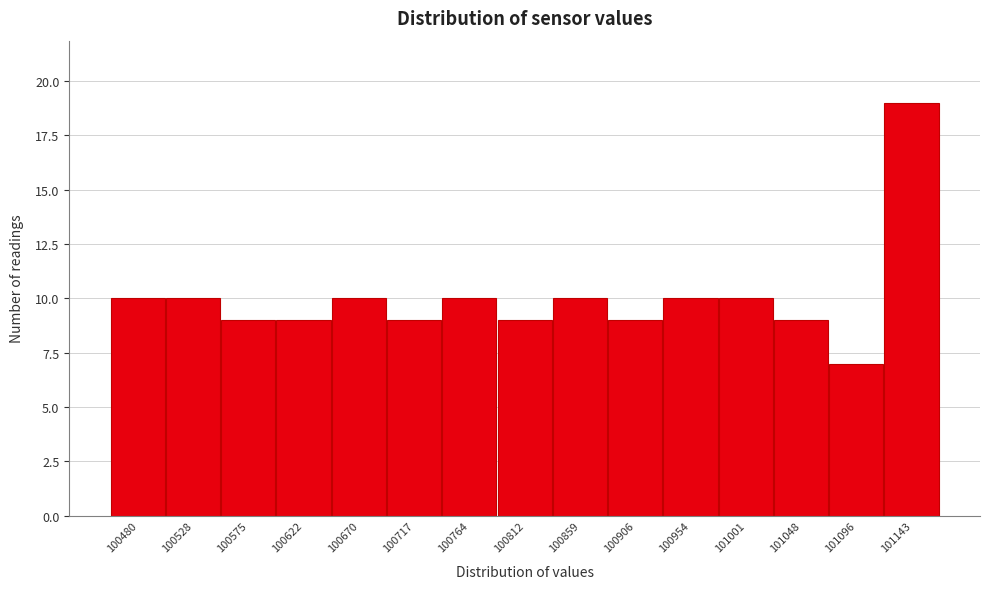

Reading left to right, transcribe all the data shown in this chart.

10	10	9	9	10	9	10	9	10	9	10	10	9	7	19